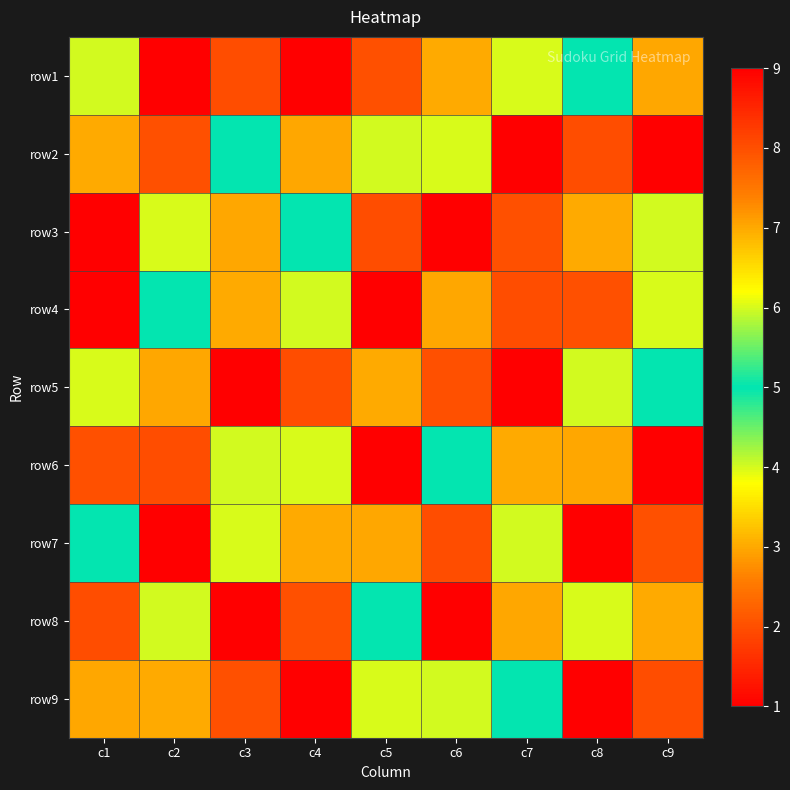

How many series are shown in this chart?

9